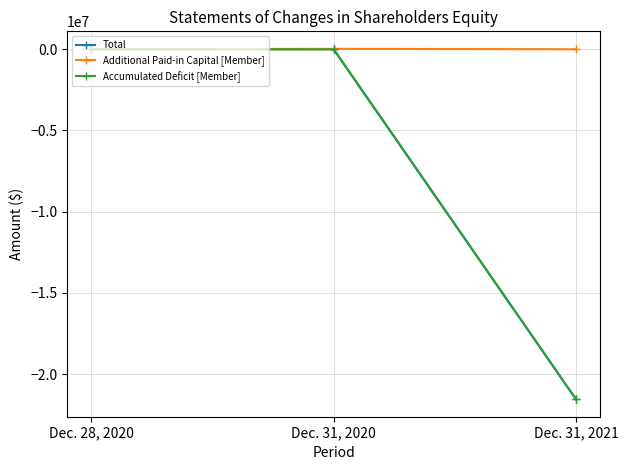

List the labels in order of Total value, largest first.

Dec. 31, 2020, Dec. 28, 2020, Dec. 31, 2021